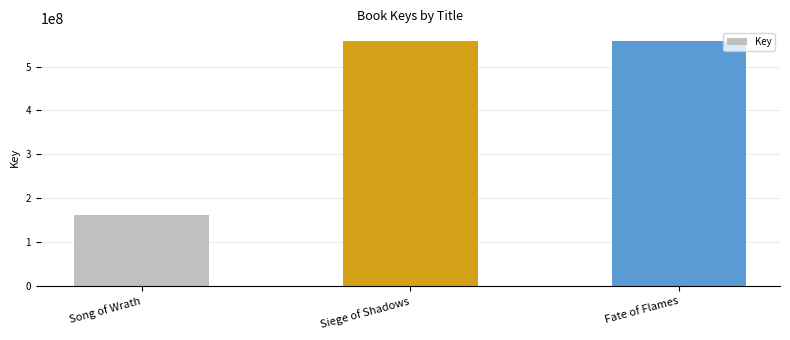

Are the bars grouped side by side (vs. stacked)?

No